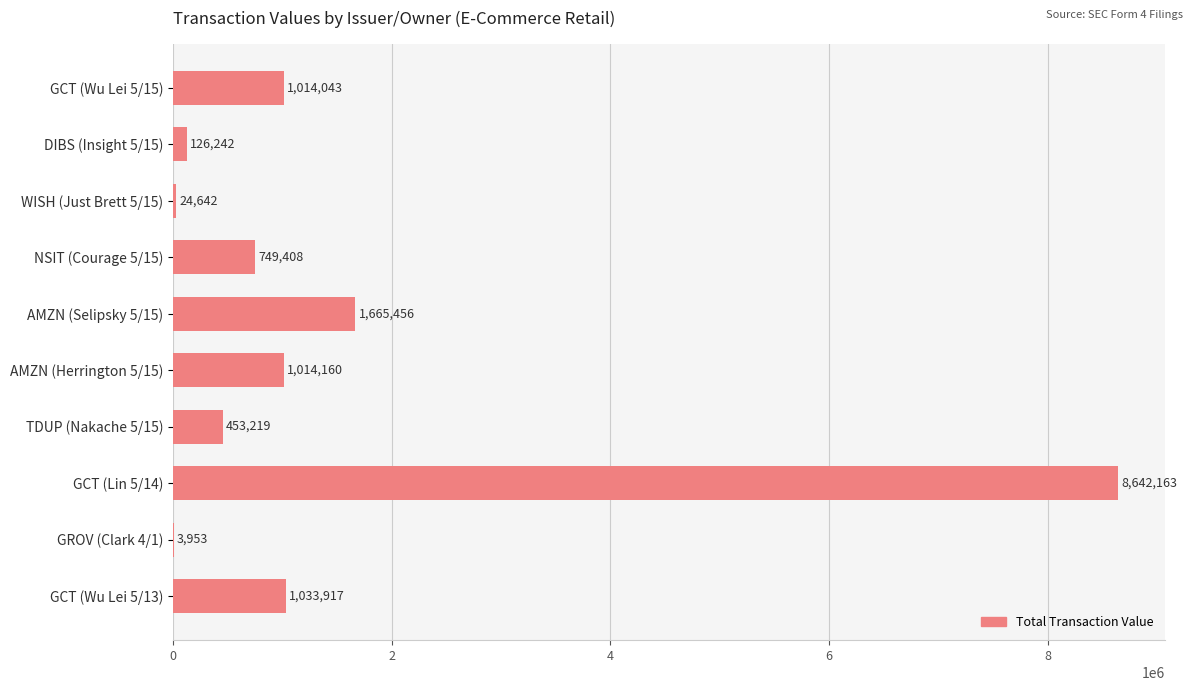

Is it true that the value at WISH (Just Brett 5/15) is 24642?

True